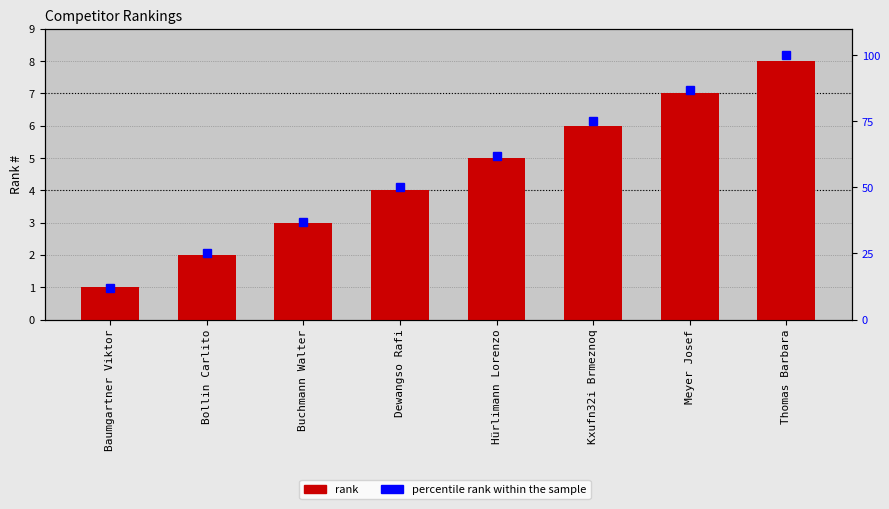

What is the difference between the highest and lowest values at Bollin Carlito?

23